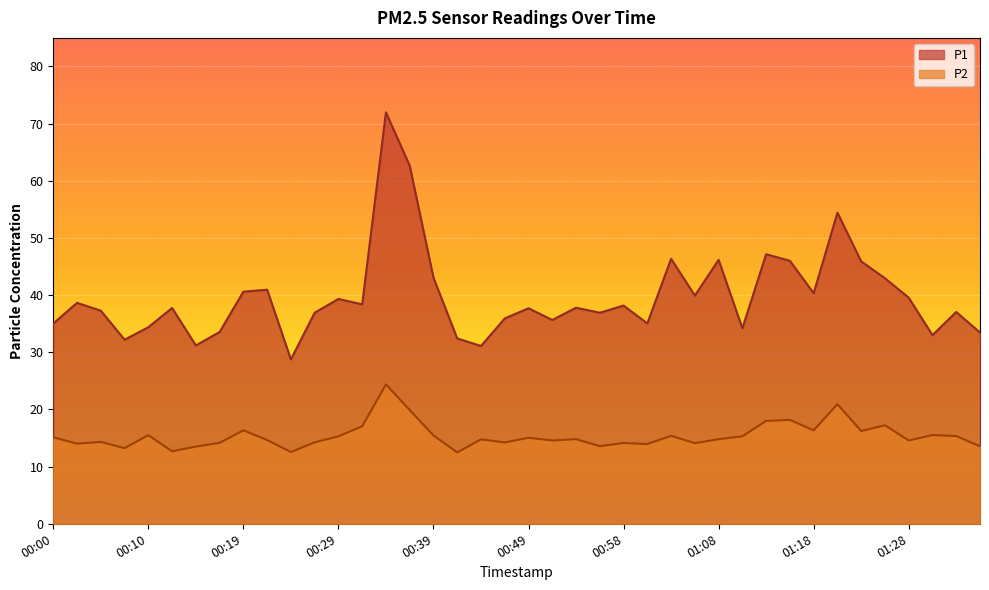

The value of P2 at 01:08 is 22.4. True or false?

False